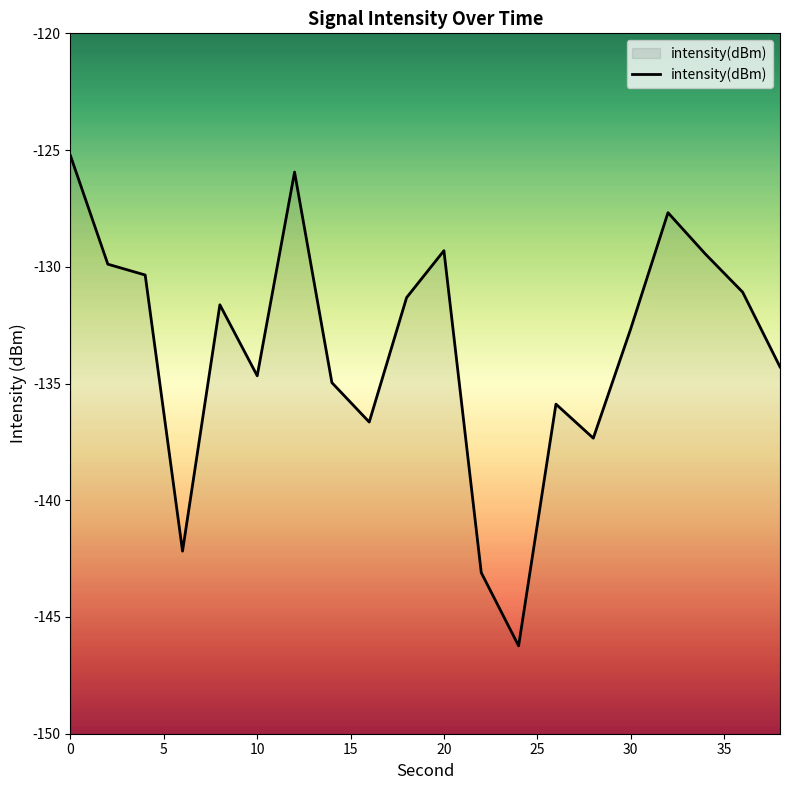

What is the maximum value shown in the chart?

-125.2